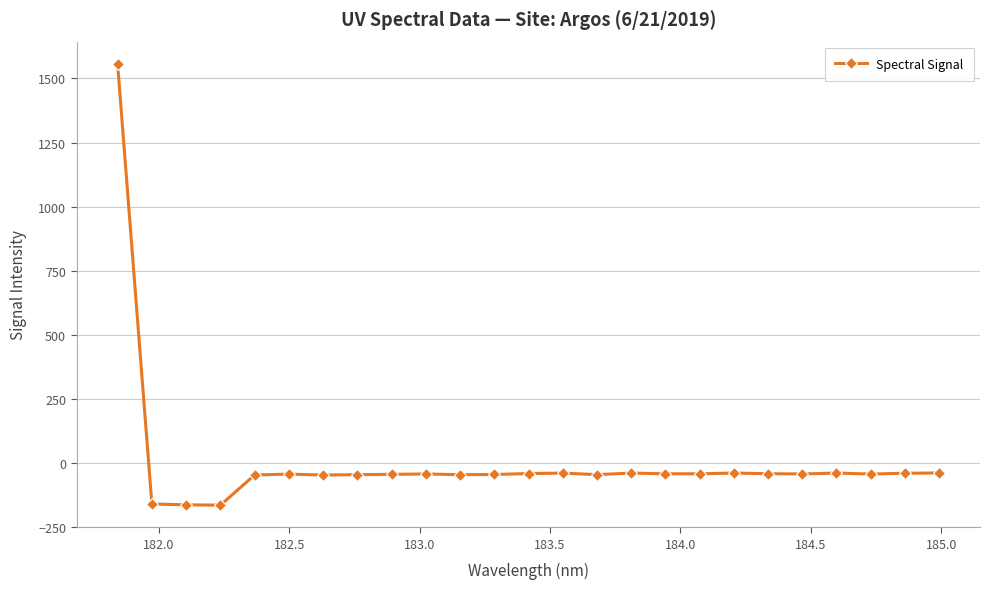

How many values are above zero?

1